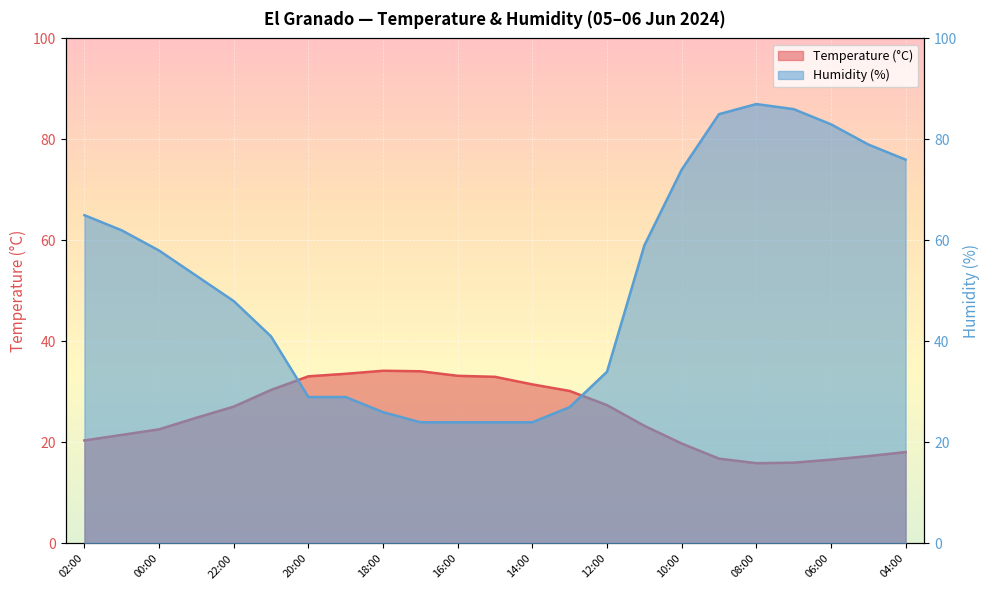

Which series has the largest range (max minus min)?

Humidity (%)